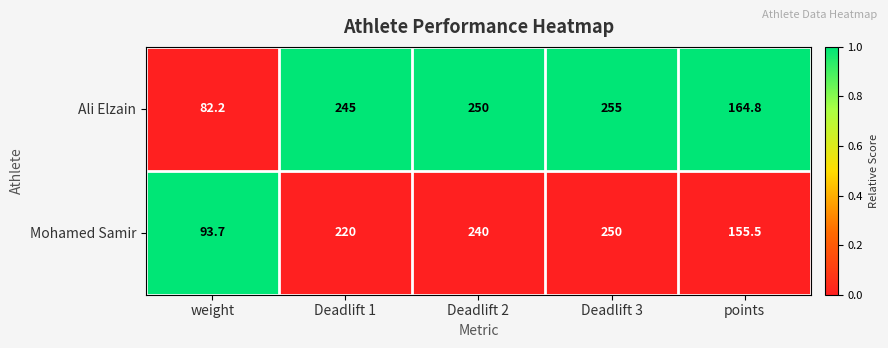

List the series in order of their overall mean, lowest first.

Mohamed Samir, Ali Elzain